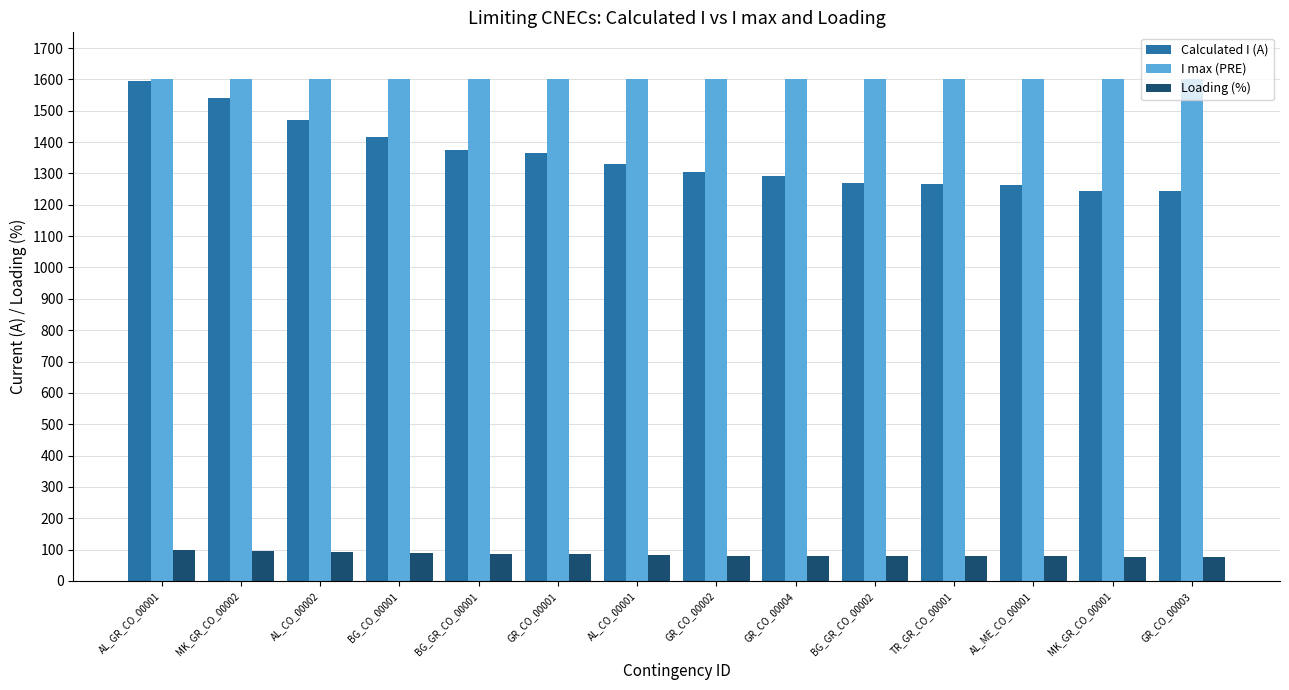

Which category has the highest value in the Calculated I (A) series?

AL_GR_CO_00001